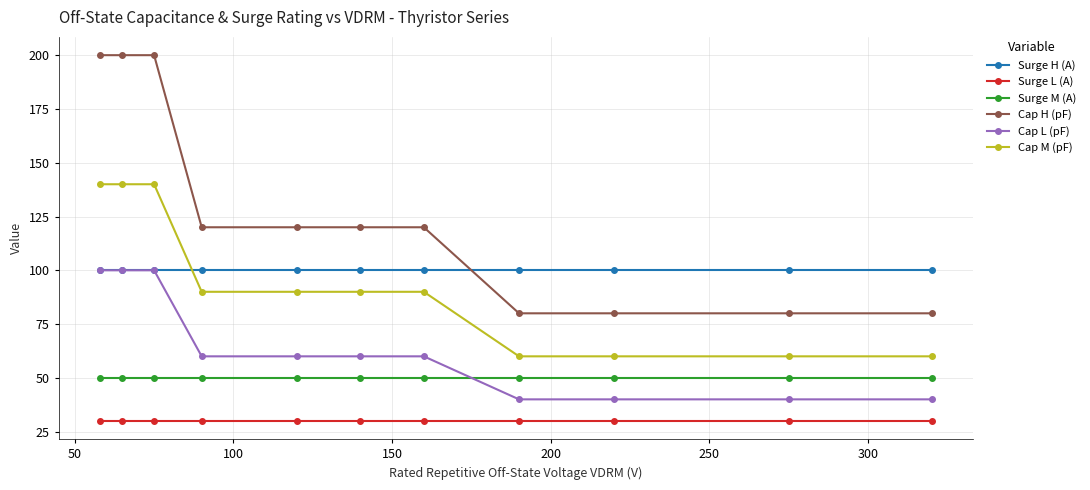

True or false: Cap M (pF) and Cap L (pF) cross at least once.

False